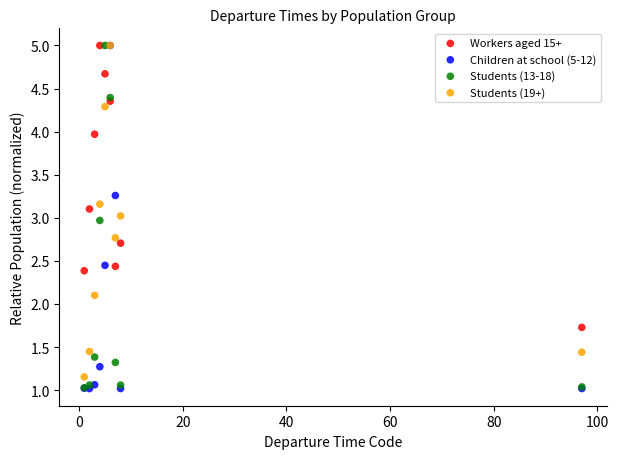

What are all the series names shown in the legend?

Workers aged 15+, Children at school (5-12), Students (13-18), Students (19+)